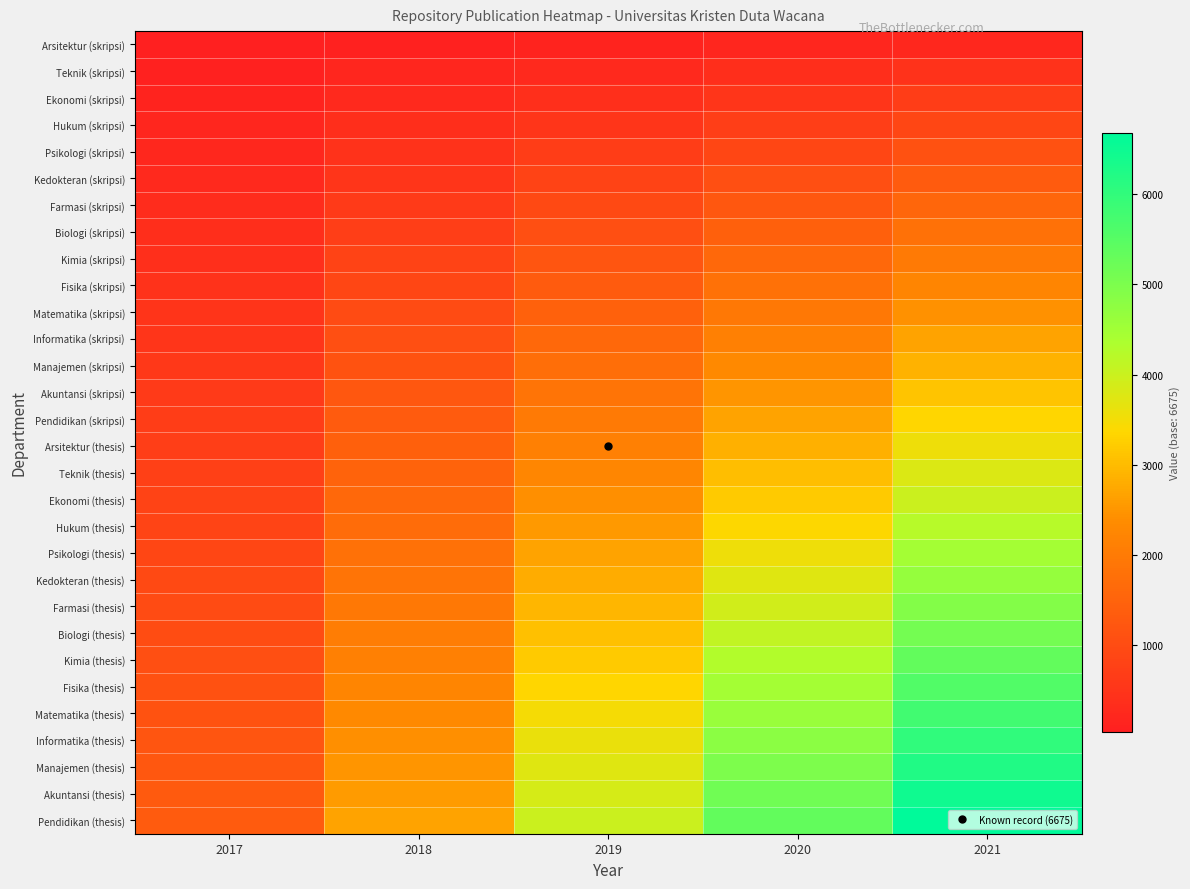

What is the spread (max minus min) of values at 2020?

5162.0